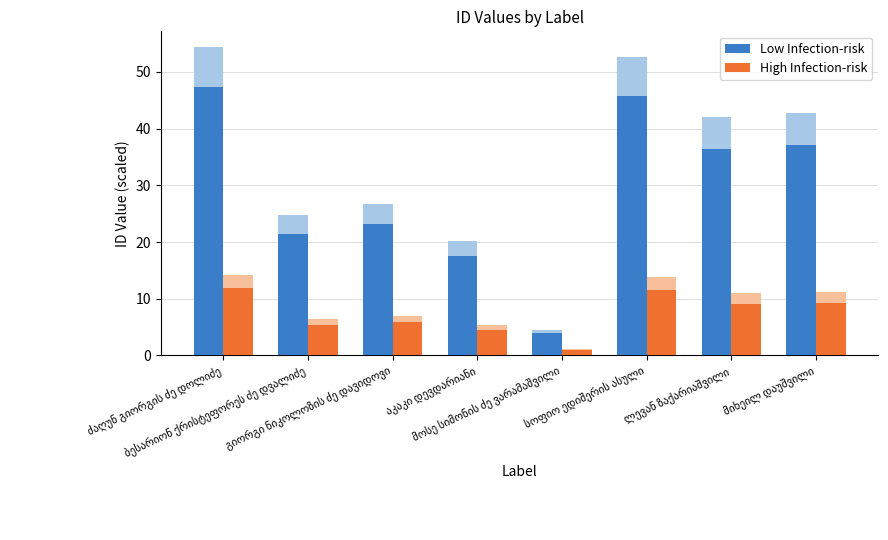

What is the total value across all series at გიორგი ნიკოლოზის ძე დავიდოვი?

29.1